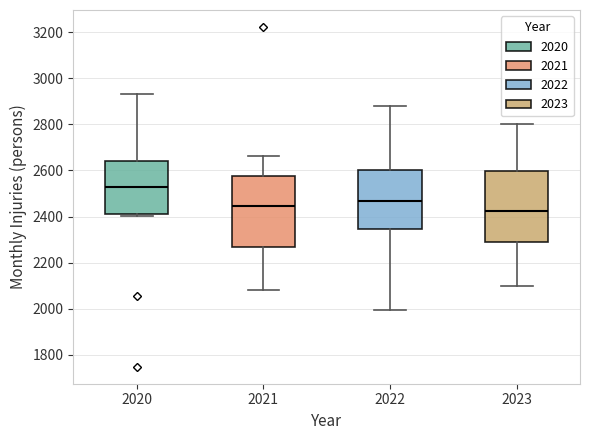

Which box's median line is the highest?

2020